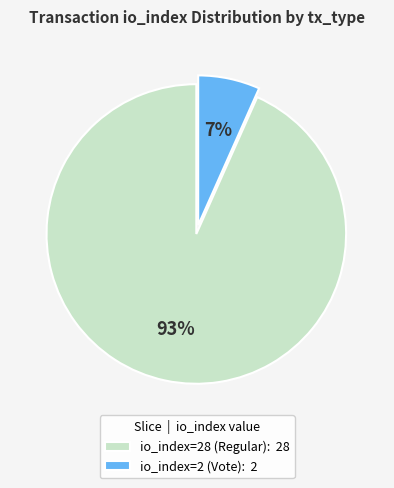

Do io_index=2 (Vote): 2 and io_index=28 (Regular): 28 together represent more than half of the pie?

Yes